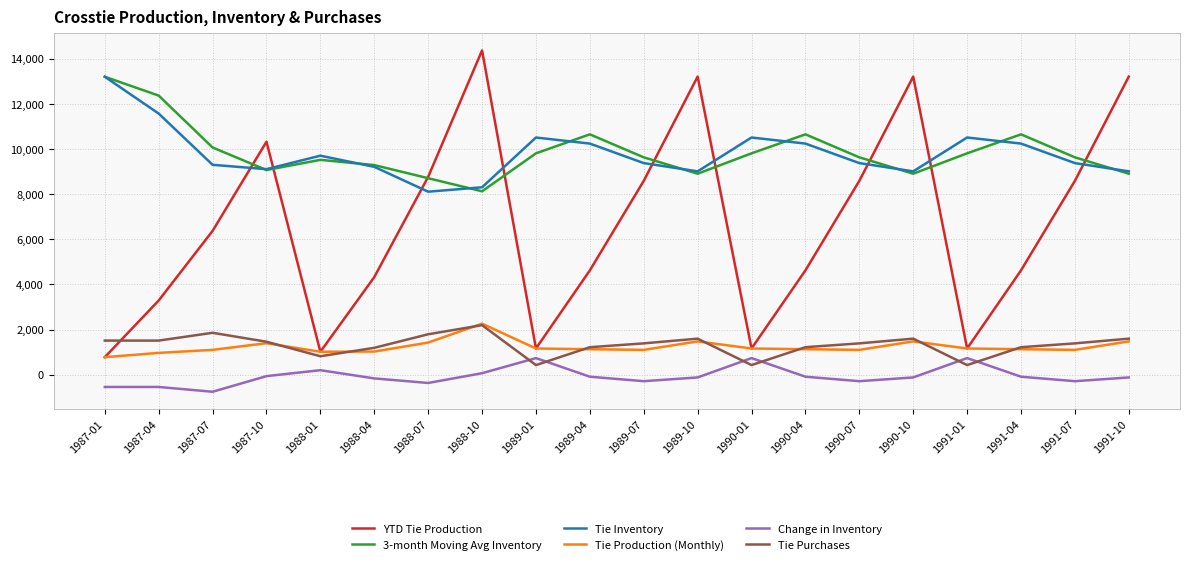

What value does the Tie Inventory series have at 1987-04?

11564.0